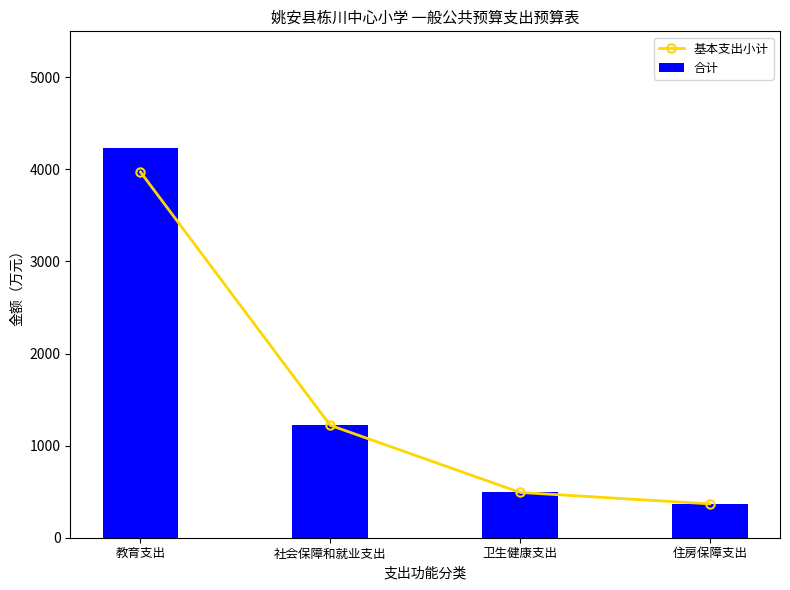

Read the 合计 value at 社会保障和就业支出.

1220.6